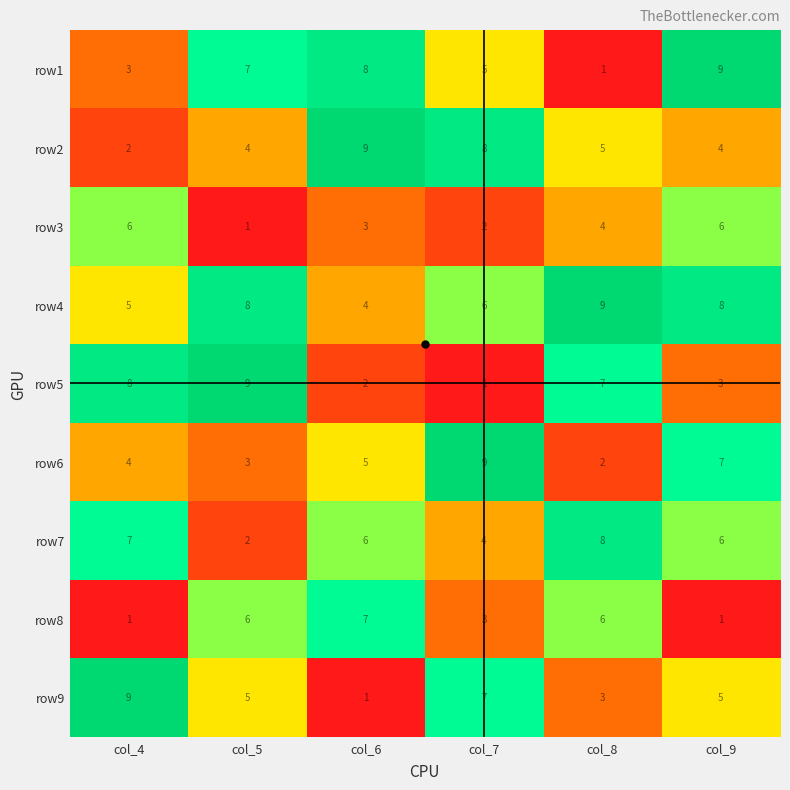

True or false: row3 has a value of 1 at col_5.

True